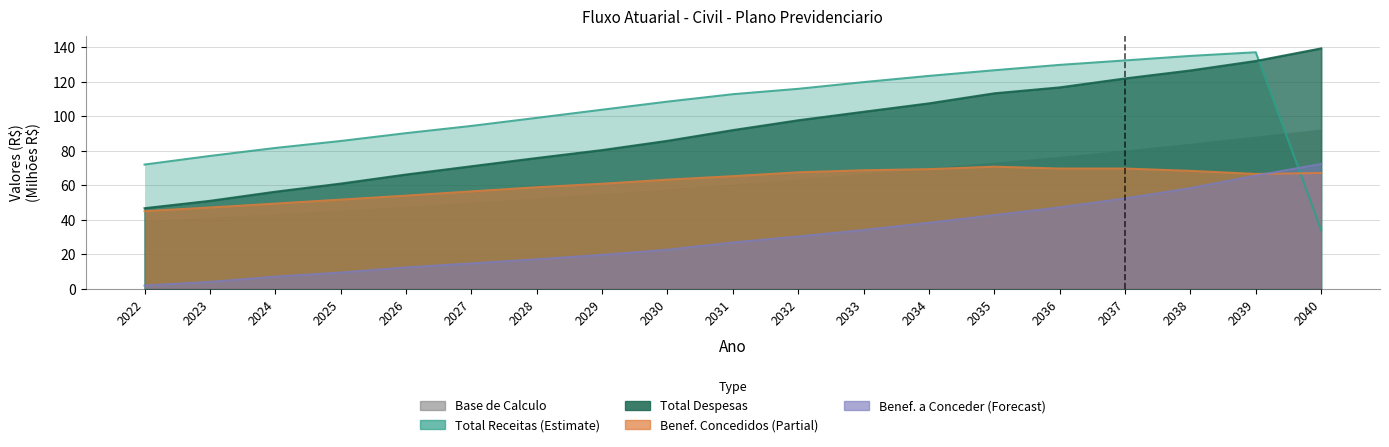

Between 2038 and 2027, which is larger?

2038